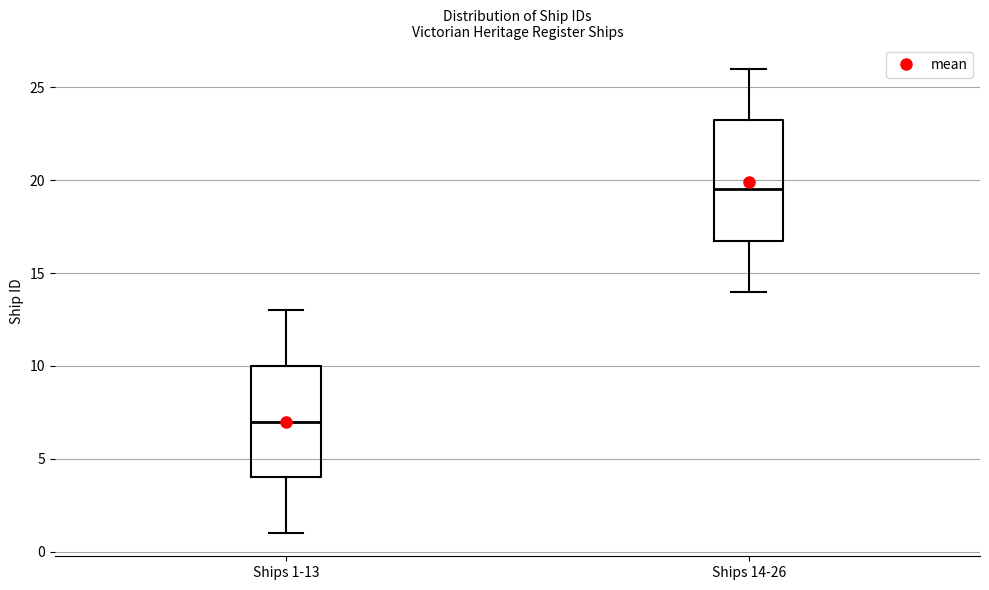

Comparing the boxes themselves (not the whiskers), which one is the tallest?

Ships 14-26